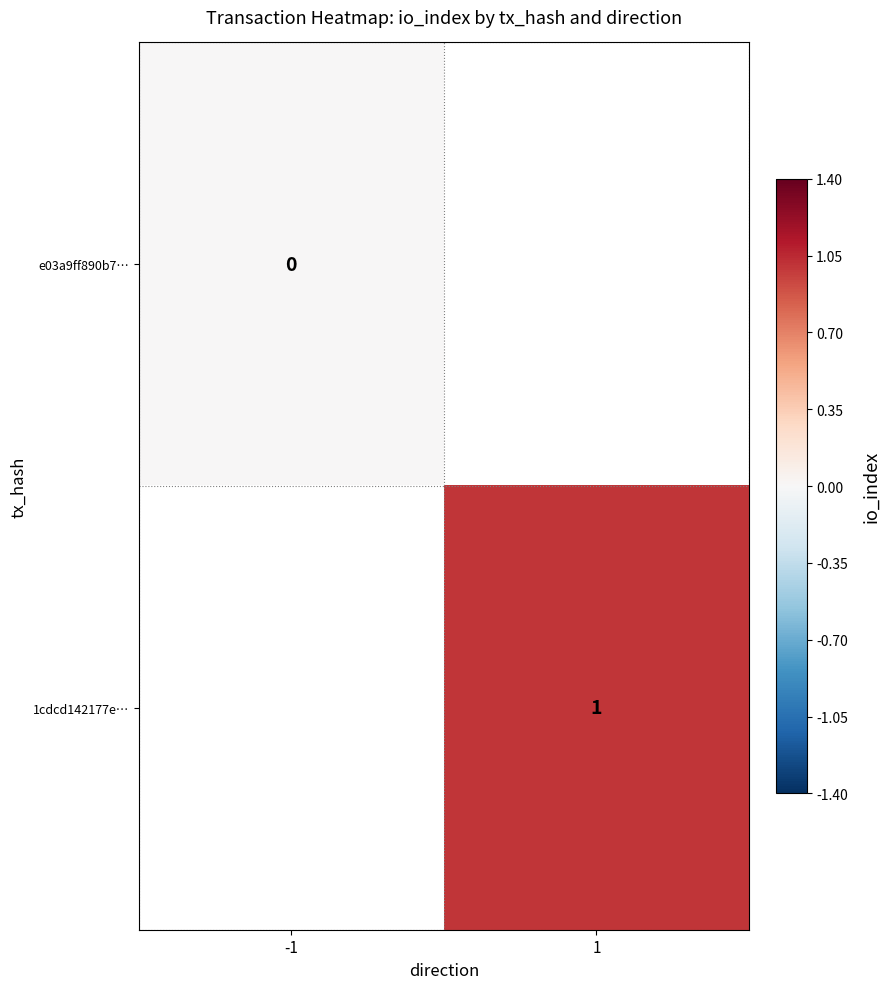

True or false: 1cdcd142177e… has a value of 1 at 1.

True